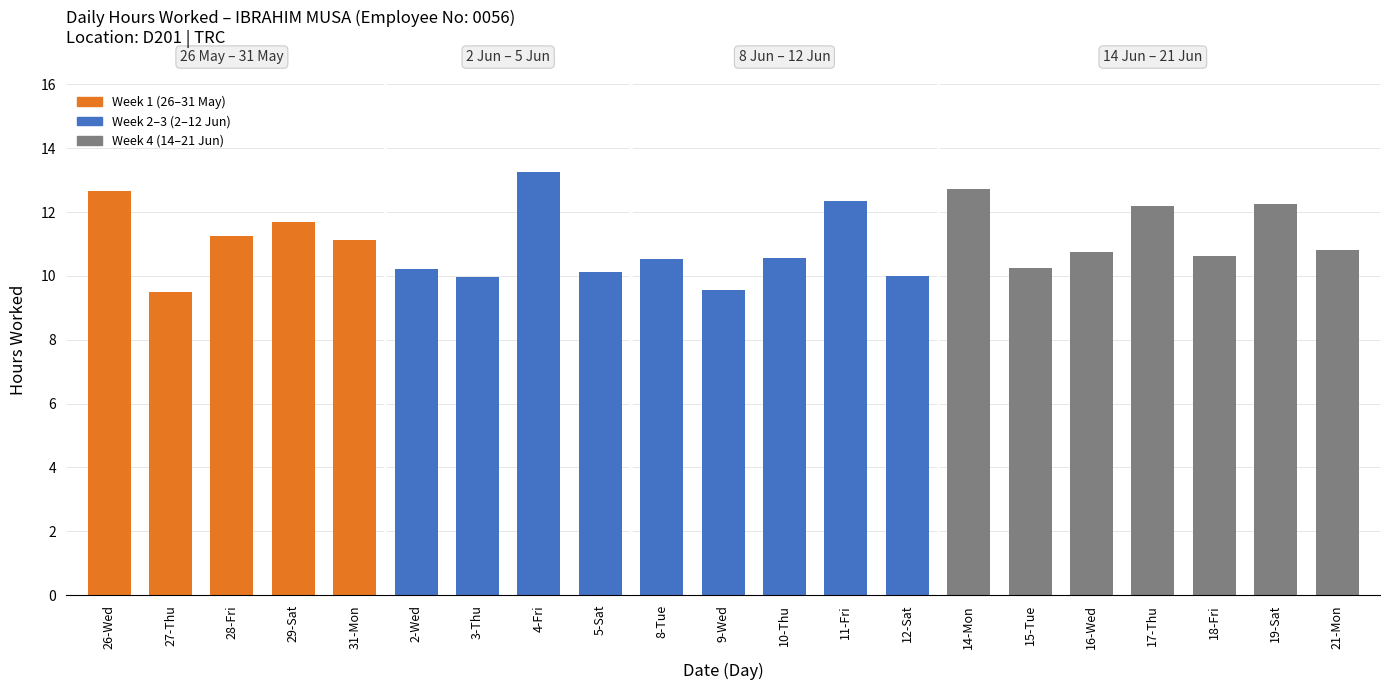

What is the ratio of the value at 21-Mon to the value at 10-Thu?

1.0